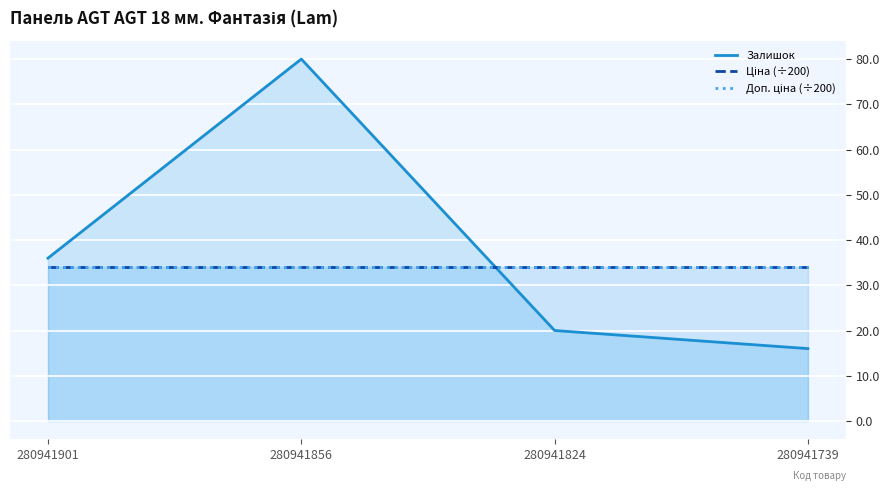

Which series has the widest spread of values?

Залишок